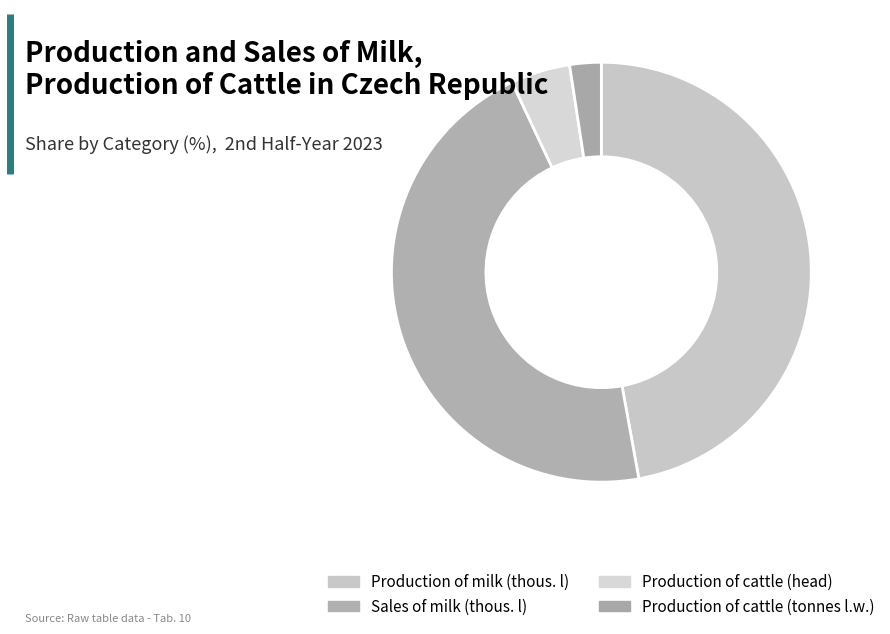

Which category has the smallest portion of the pie?

Production of cattle (tonnes l.w.)